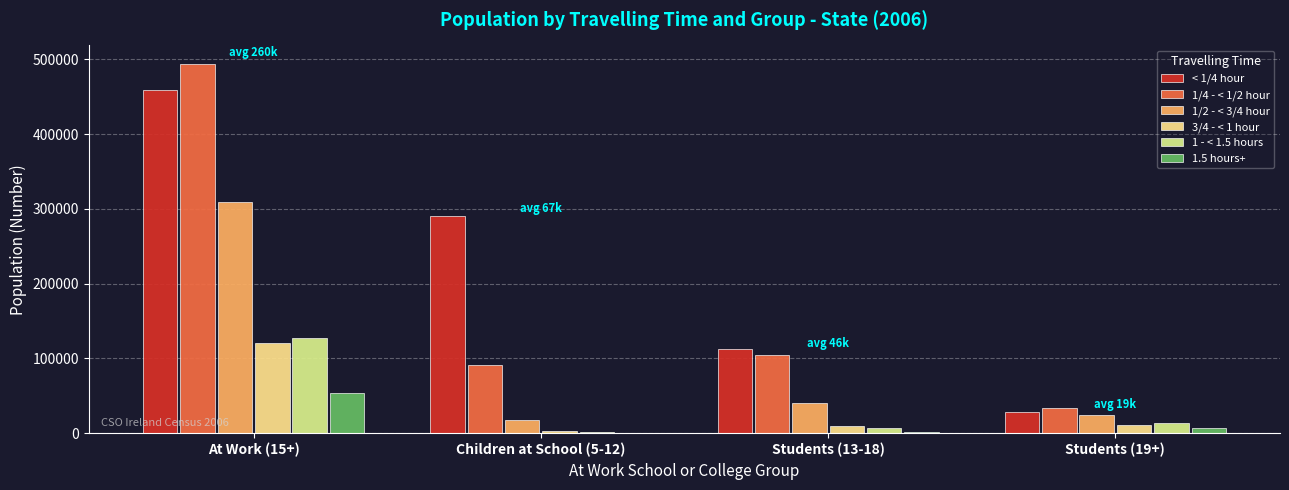

How many distinct data groups are displayed?

6